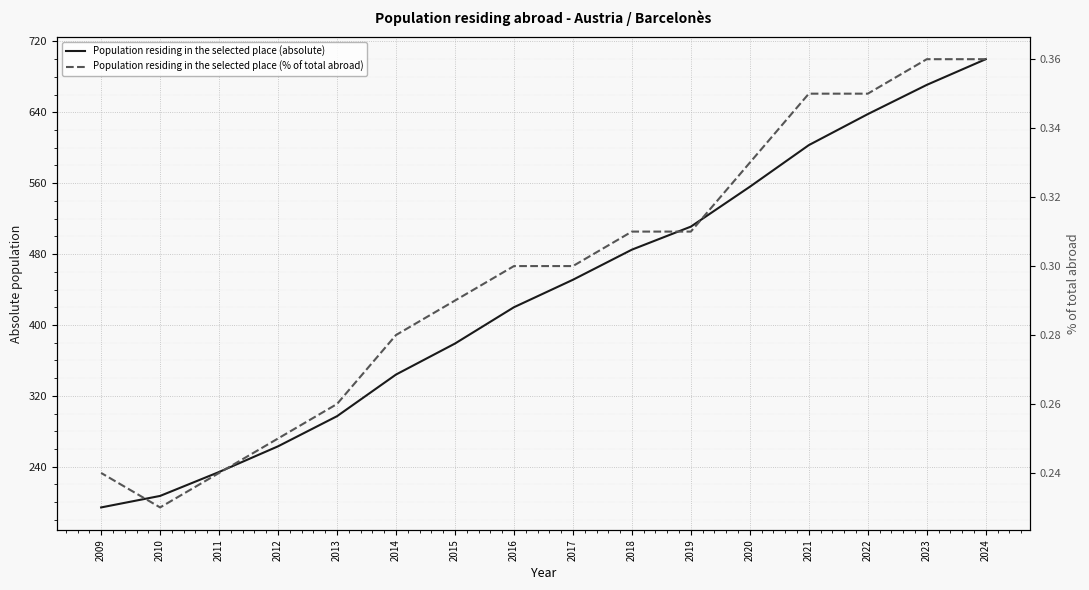

Rank the series by their average value, from highest to lowest.

Population residing in the selected place (absolute), Population residing in the selected place (% of total abroad)